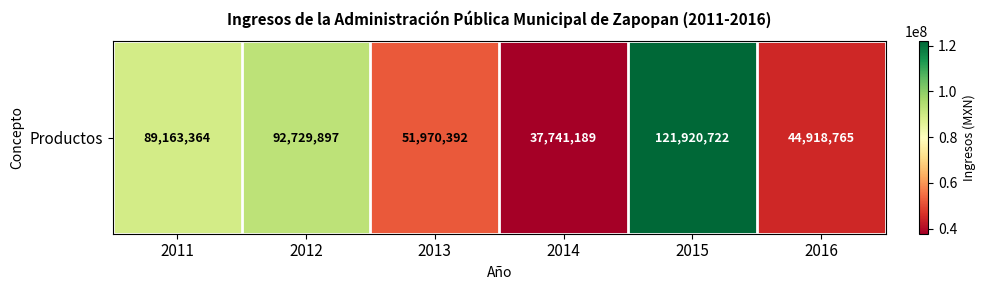

What is the smallest value displayed?

37741189